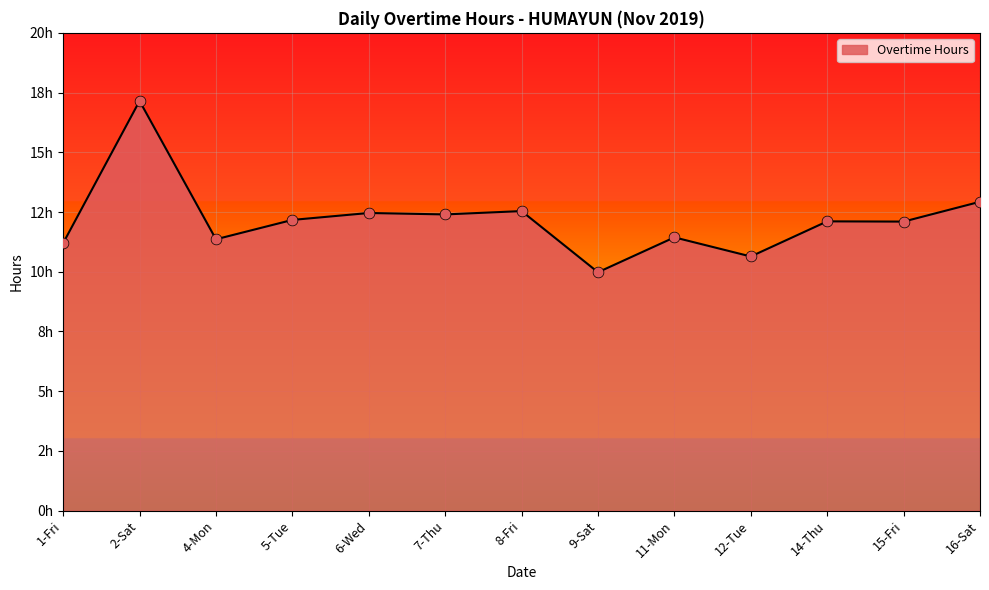

What is the change in value from 1-Fri to 2-Sat?

+5.9